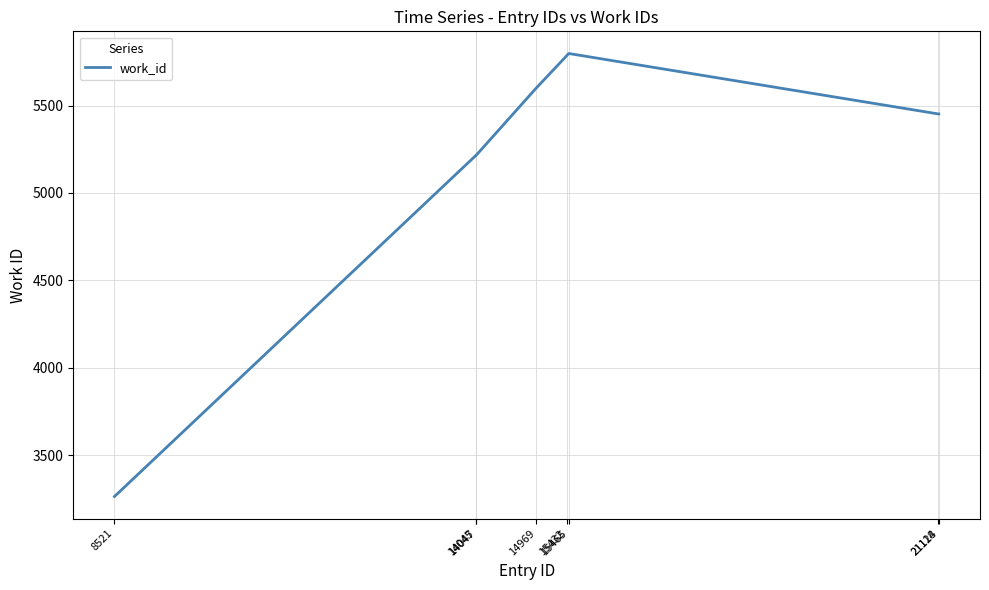

What is the difference between the second highest and minimum values?

2521